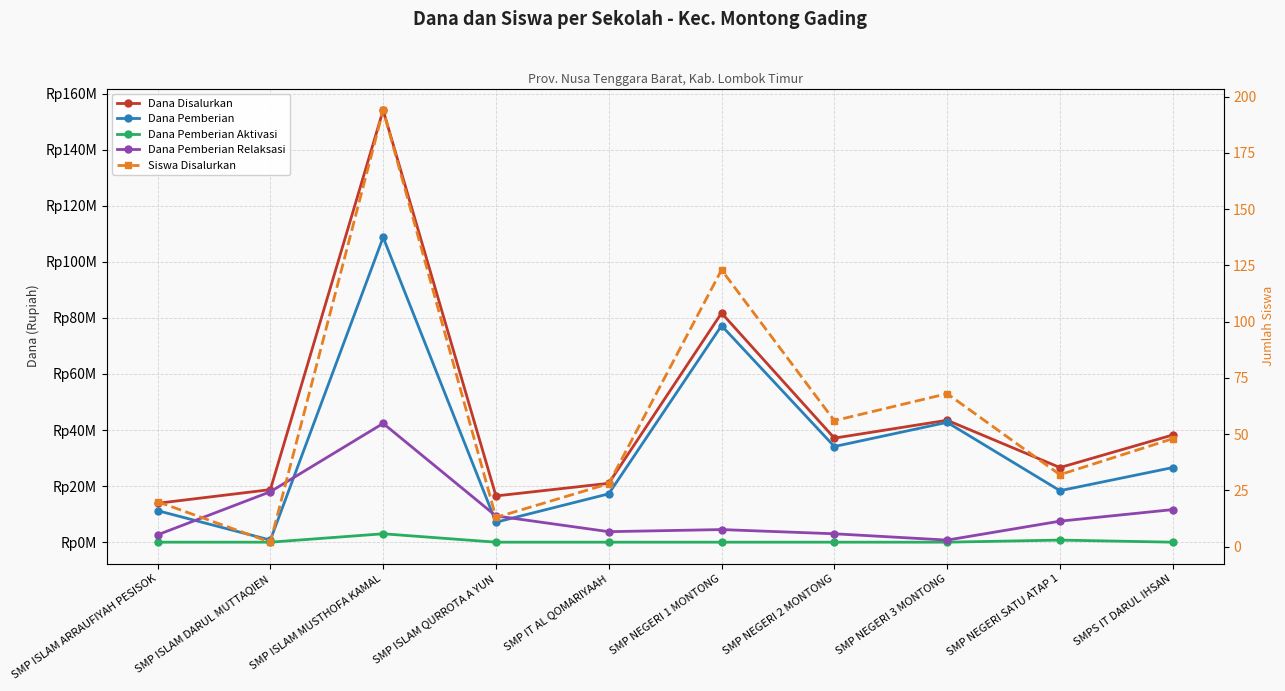

At which label is Dana Pemberian closest to 54750000?

SMP NEGERI 3 MONTONG